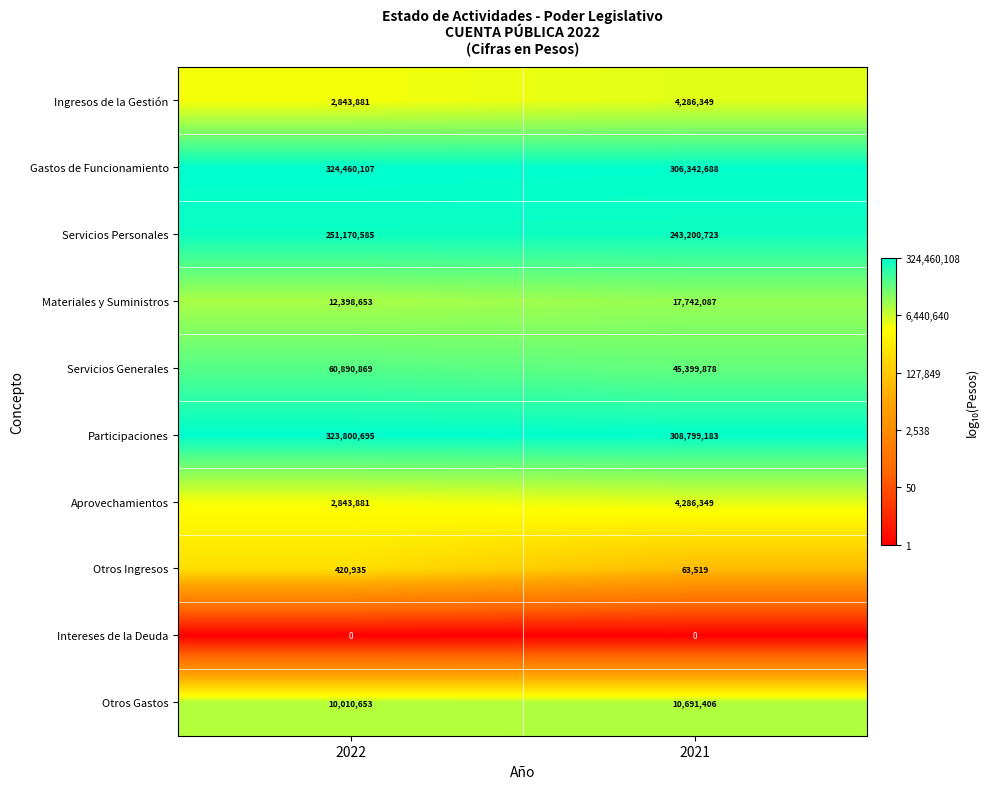

At which label is Aprovechamientos closest to 3565115?

2022